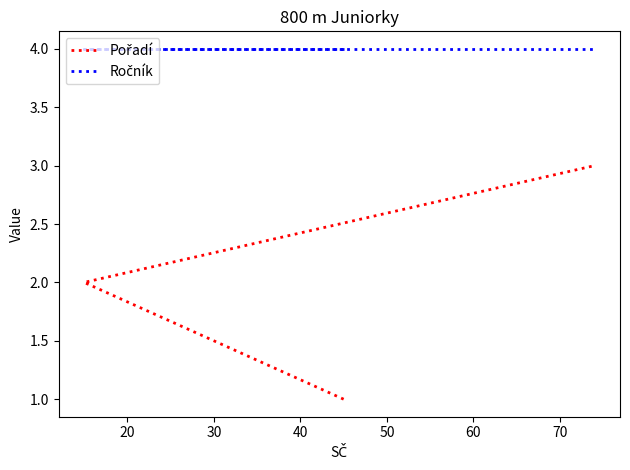

Which series has the largest total across all categories?

Ročník